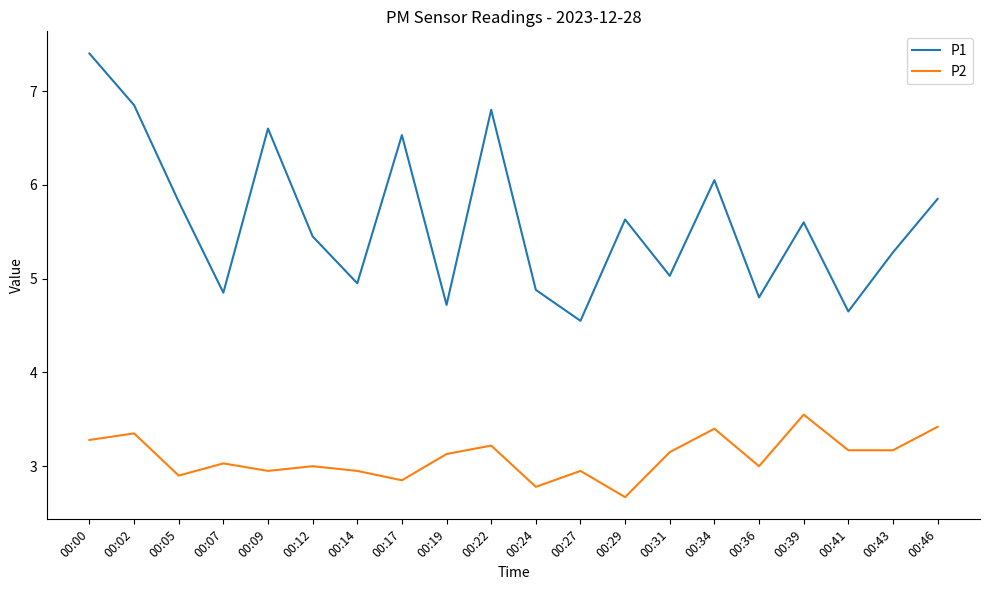

At which category is the sum across all series the highest?

00:00